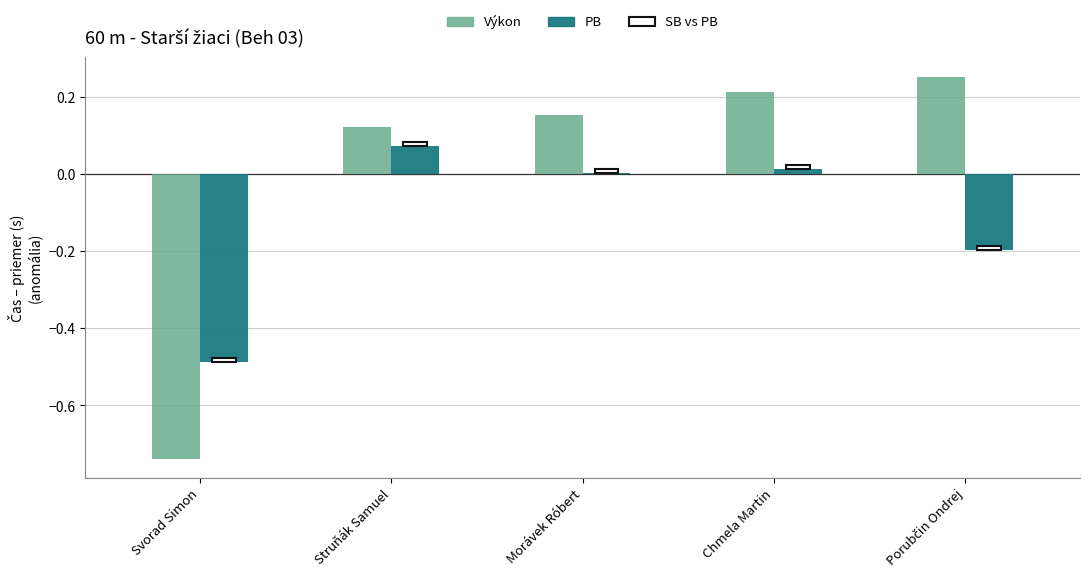

The PB series shows 0.0 at Morávek Róbert. True or false?

True